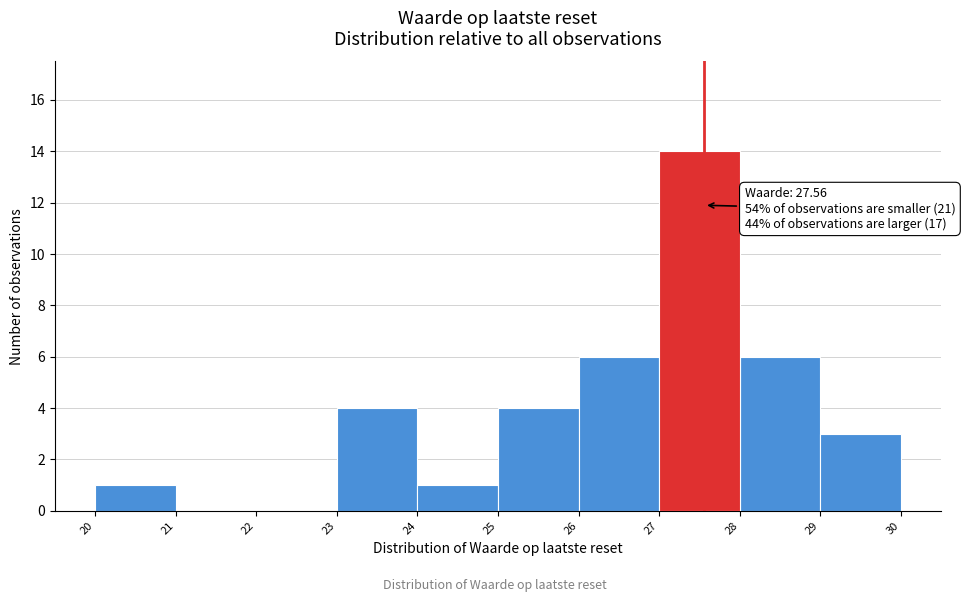

Over which range of the x-axis is the bar tallest?

27 to 28